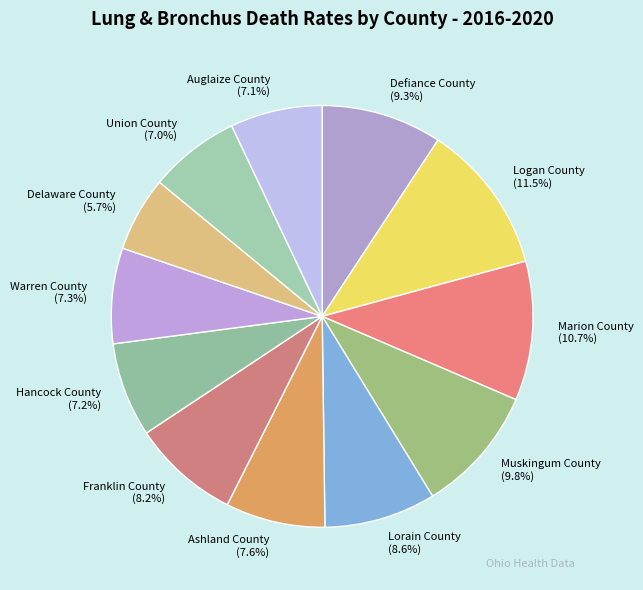

Count the number of slices in the pie.

12